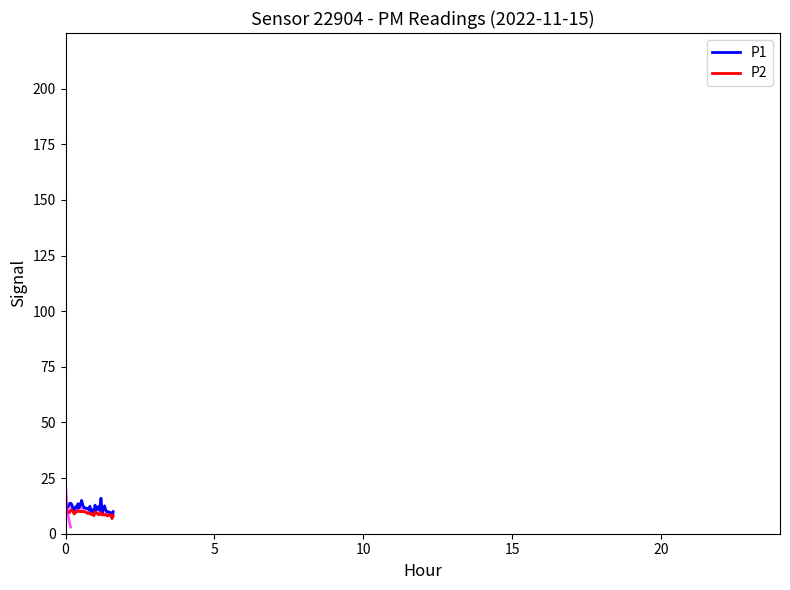

Which series has the widest spread of values?

P1